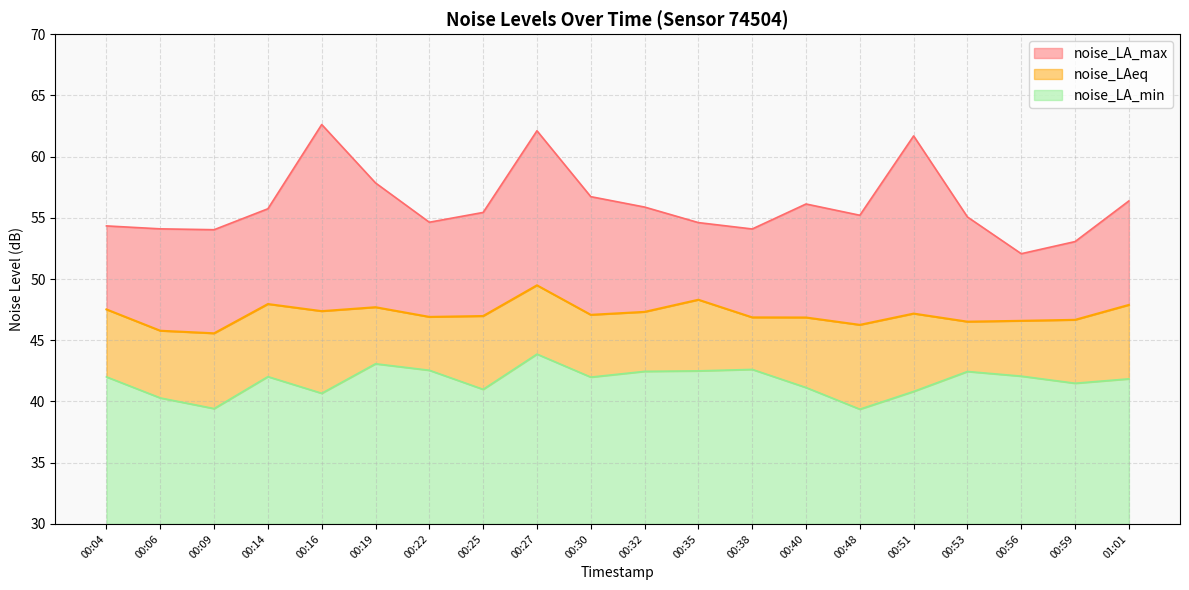

At which category does noise_LA_min reach its first local peak?

00:14